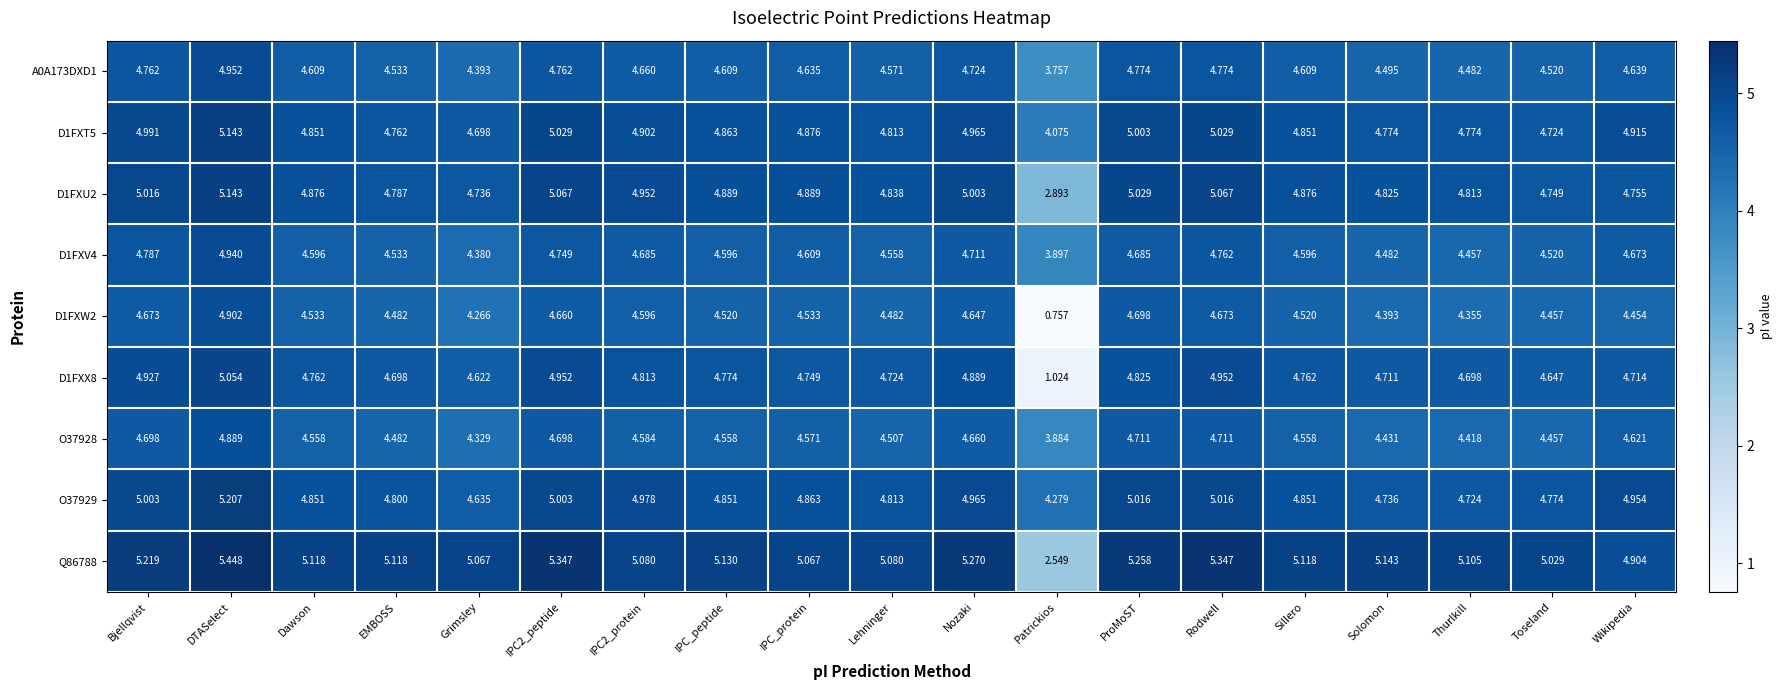

At which label does Q86788 first exceed 5?

Bjellqvist